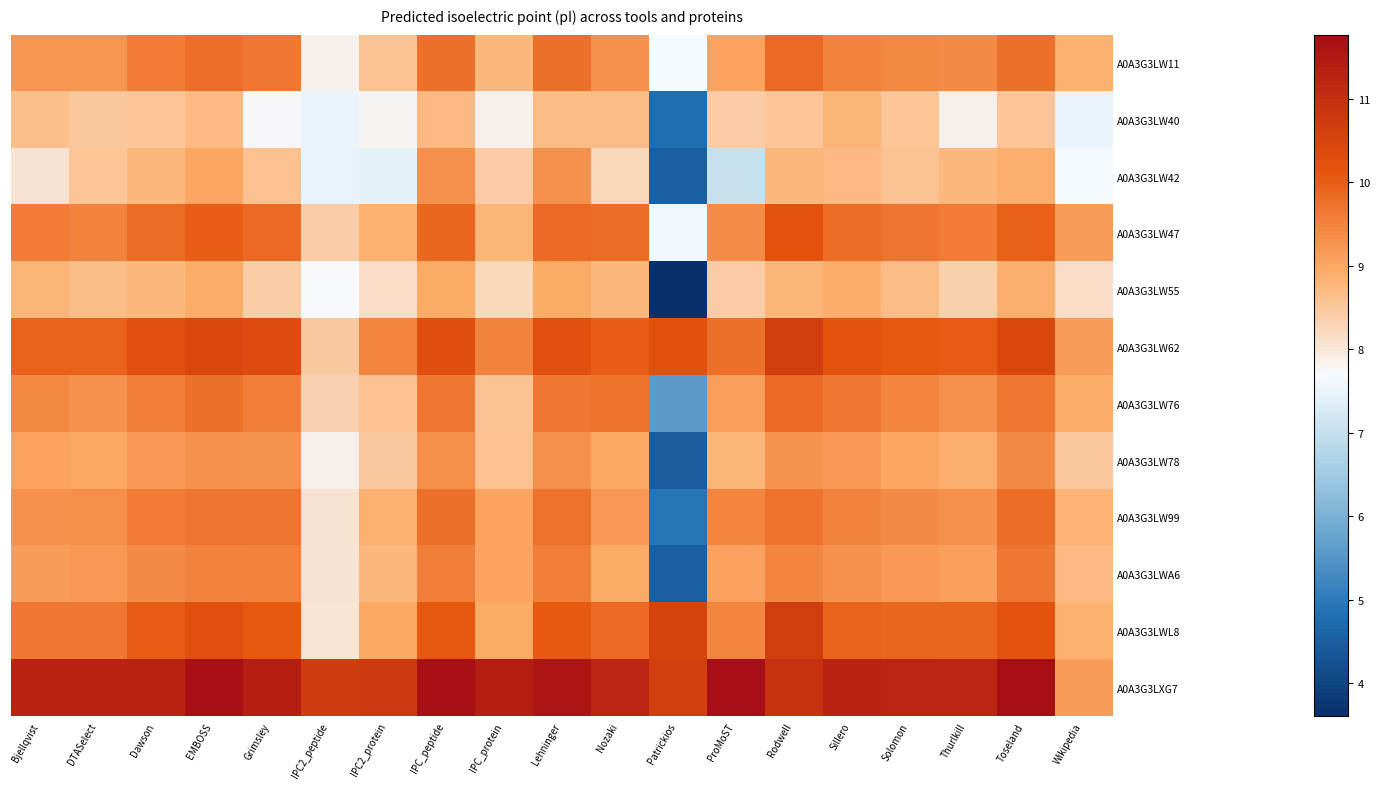

Which has a higher value, Solomon or Patrickios?

Solomon